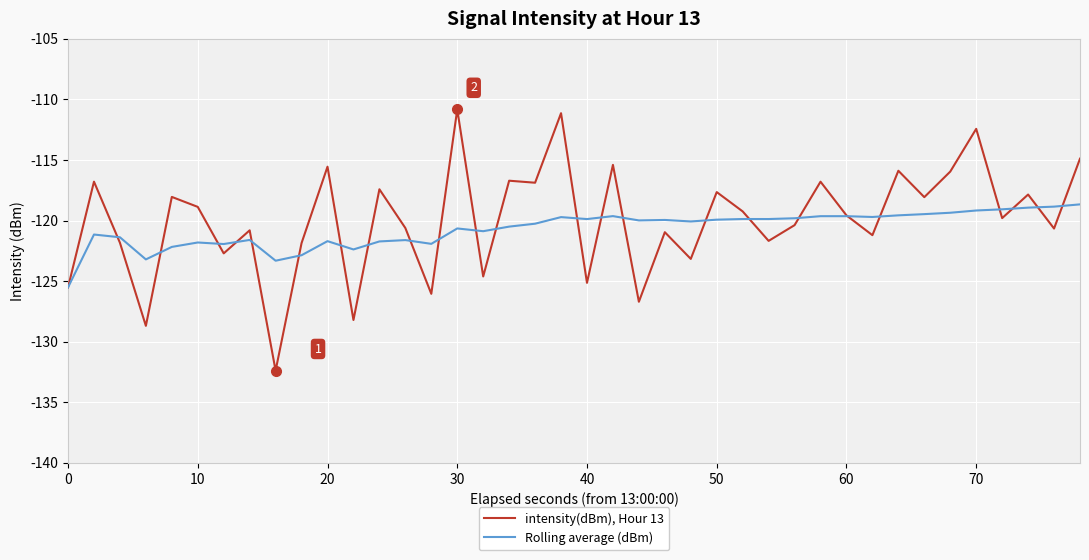

List the series in order of their peak value, highest first.

intensity(dBm), Hour 13, Rolling average (dBm)